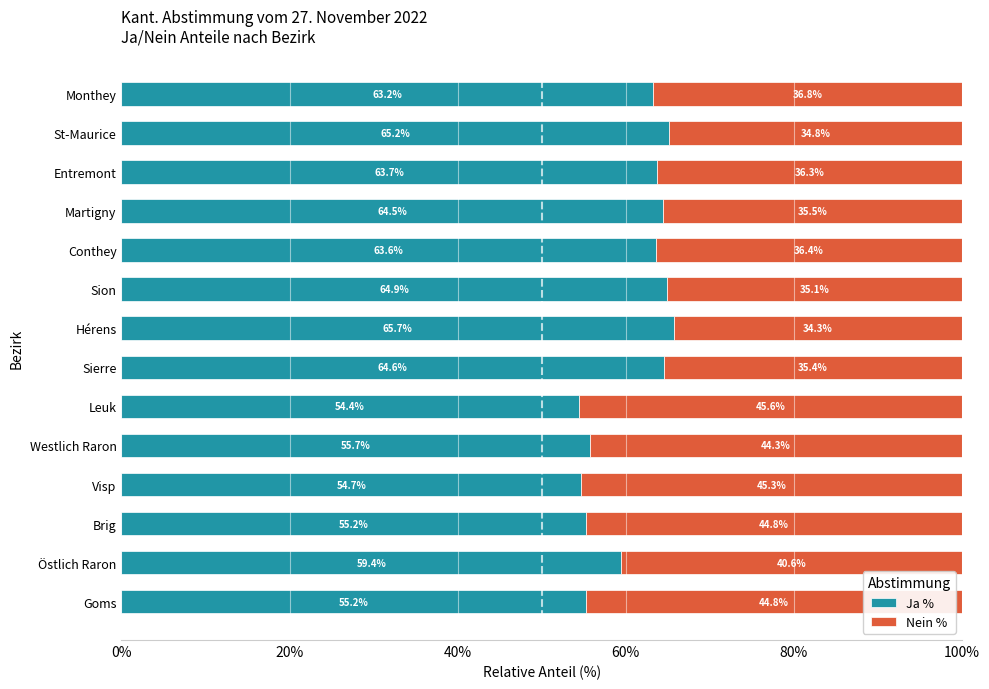

What is the average value of the Ja % series?

60.7